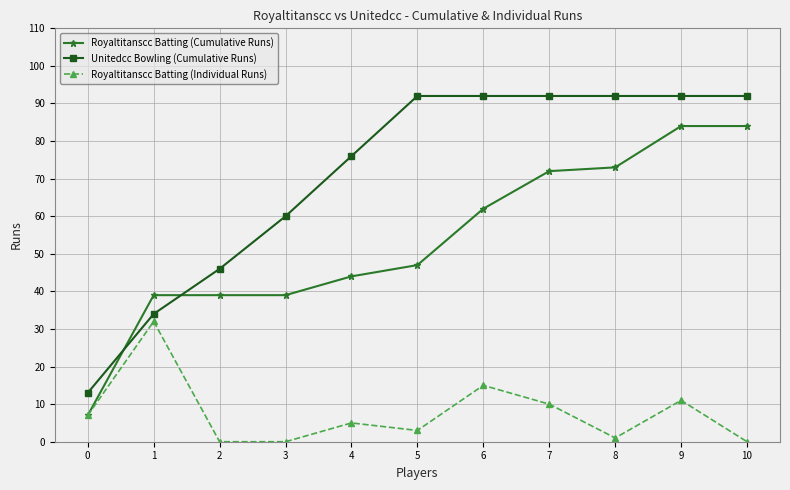

Which series has the widest spread of values?

Unitedcc Bowling (Cumulative Runs)